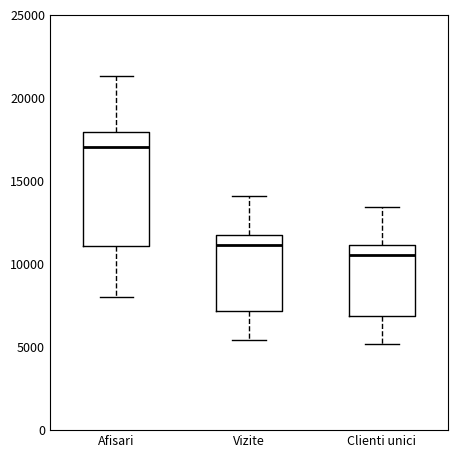

Which box has the highest median line?

Afisari